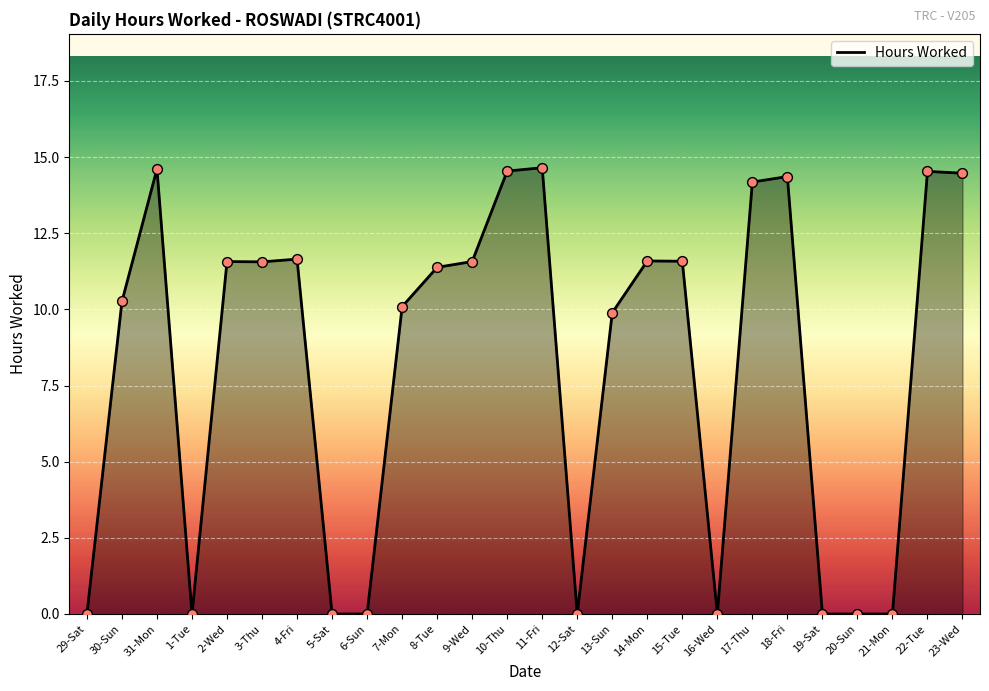

Which has a higher value, 18-Fri or 31-Mon?

31-Mon